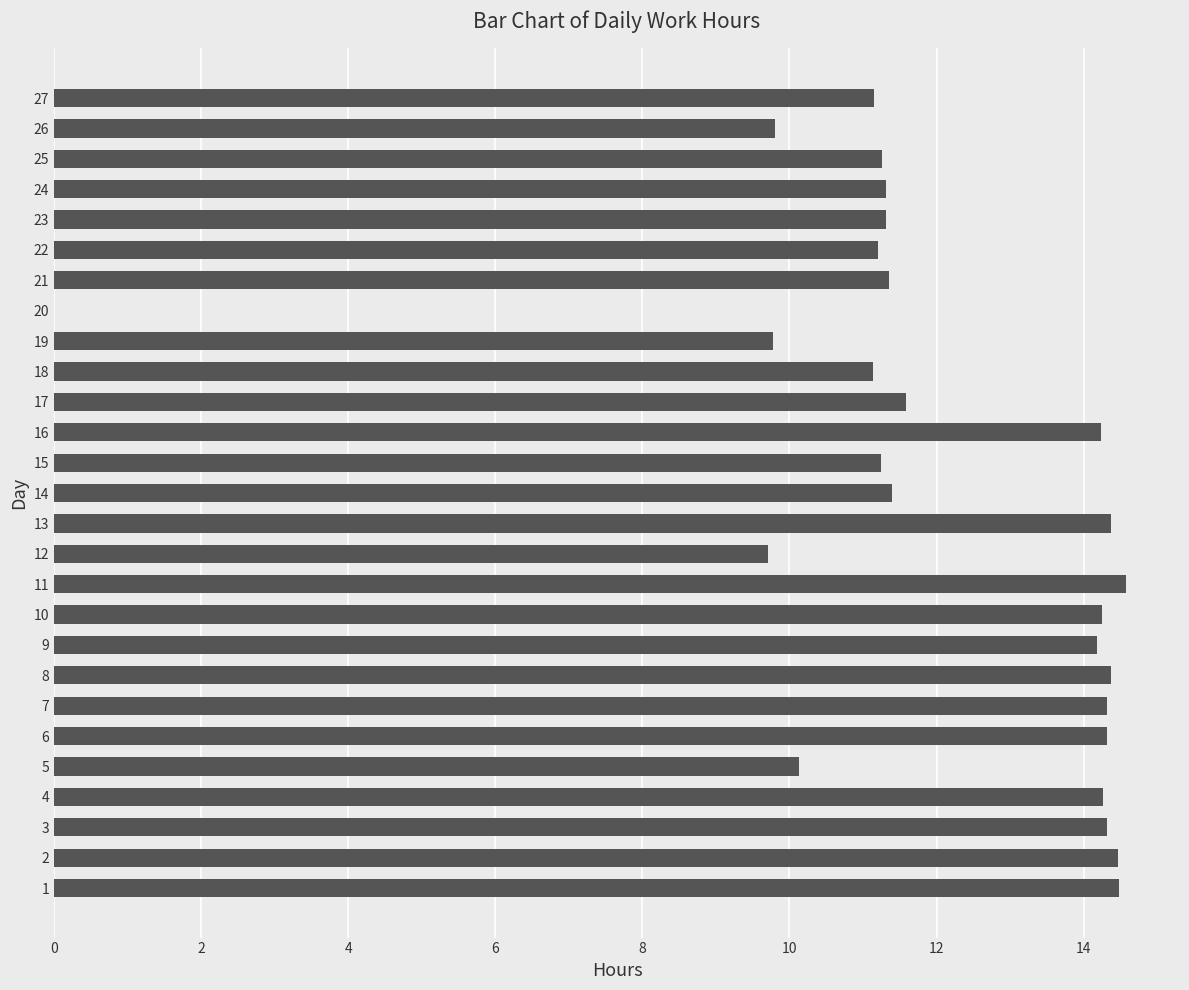

Approximately how many times larger is the value at 15 compared to 25?

1.0